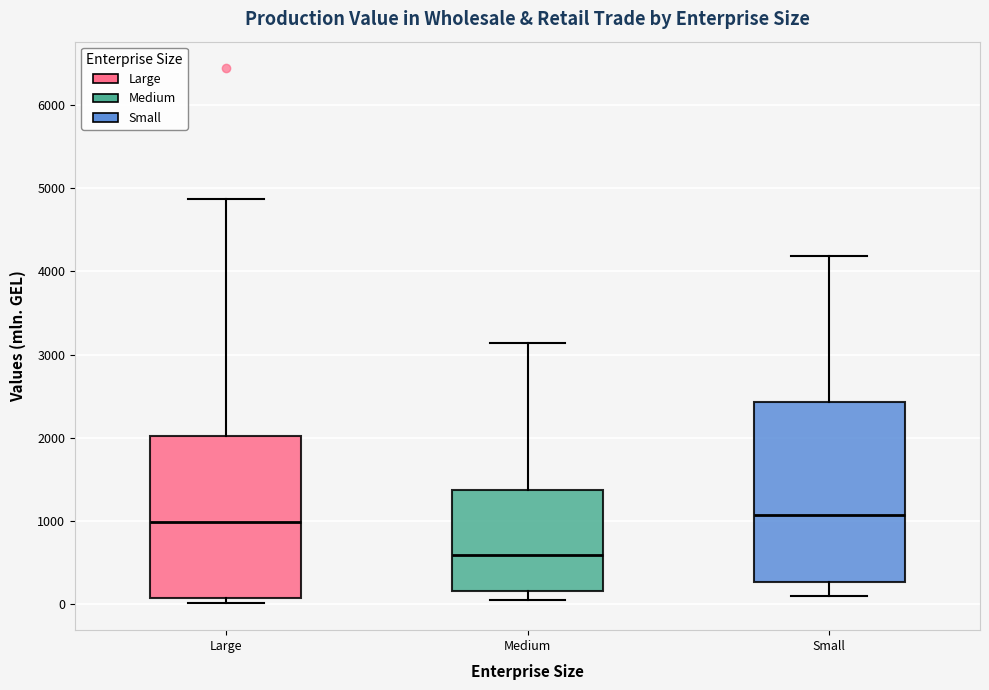

Which box's median line is the lowest?

Medium